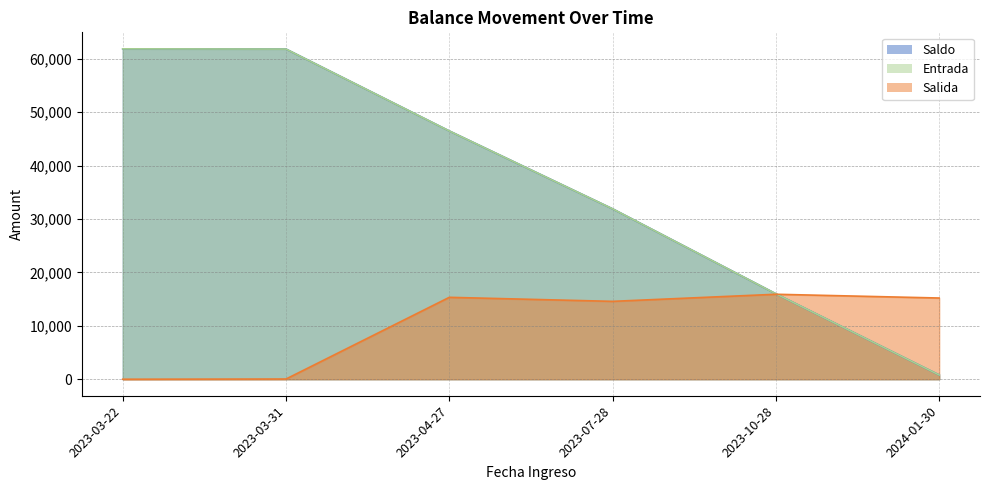

What are all the series names shown in the legend?

Entrada, Salida, Saldo